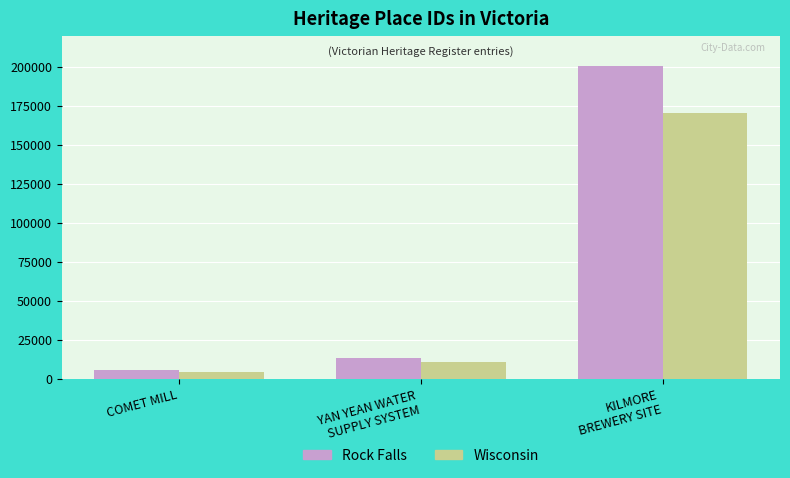

What is the greatest value displayed?

200423.0